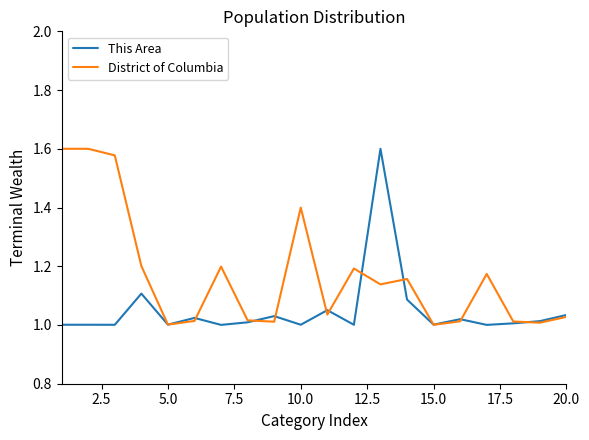

Which series has the largest total across all categories?

District of Columbia